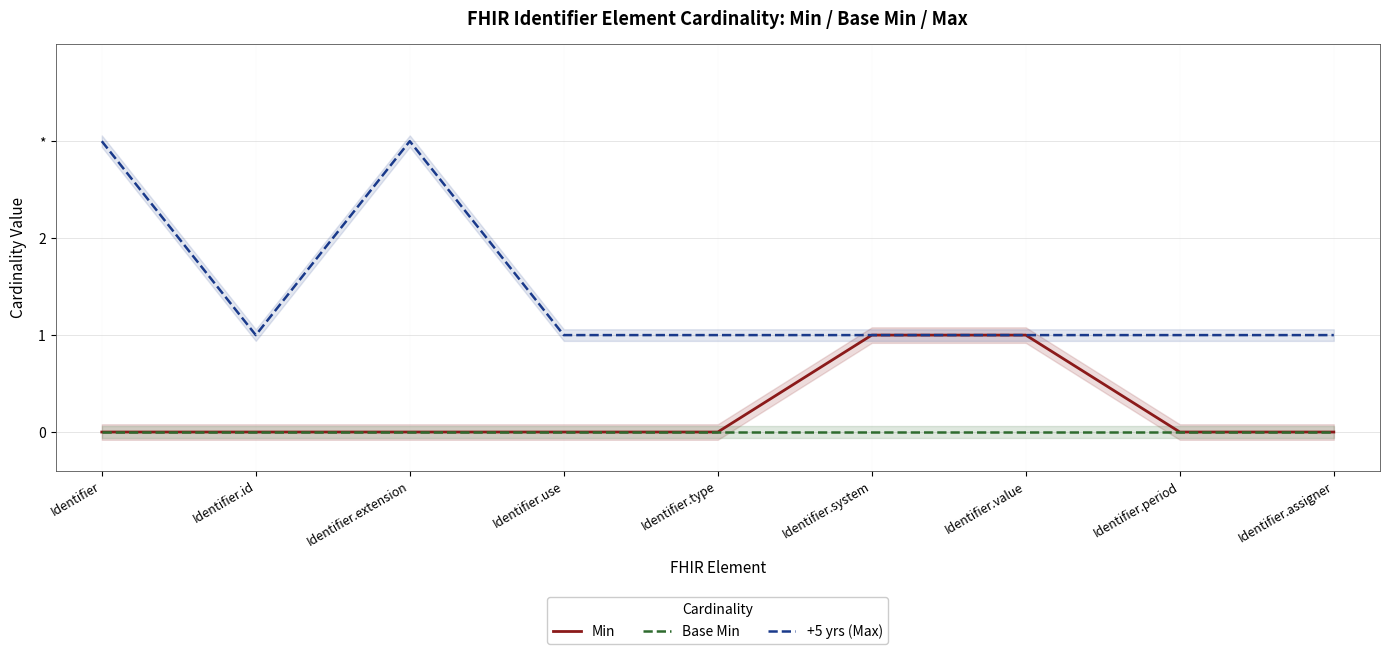

At which category does +5 yrs (Max) reach its first local peak?

Identifier.extension